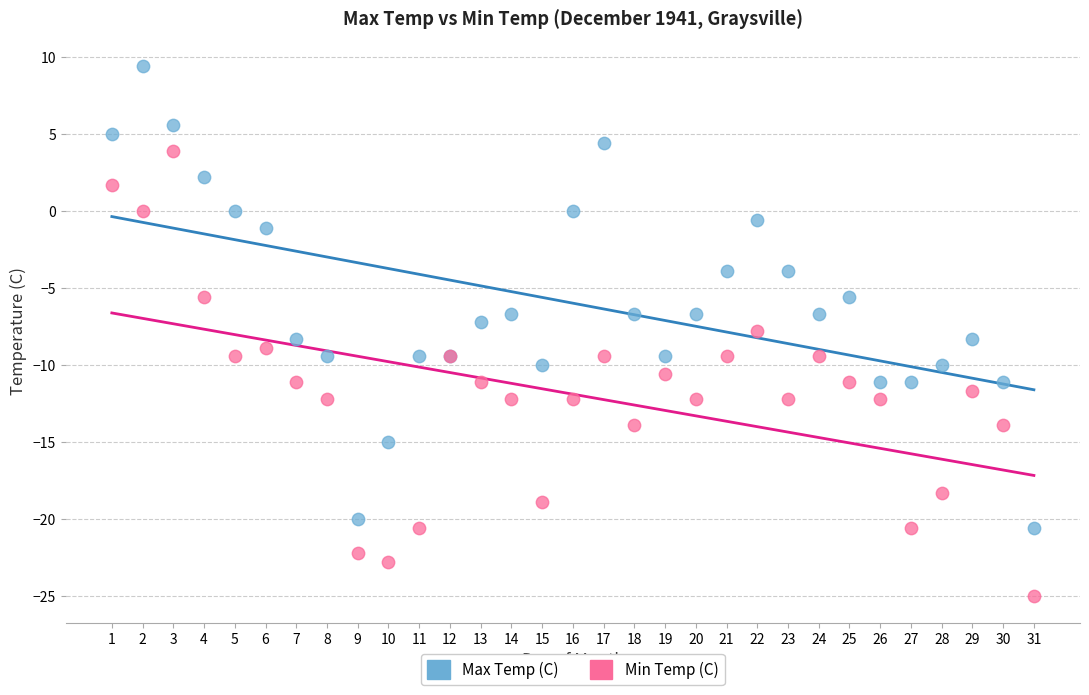

Which series contains the lowest Y value?

Min Temp (C)